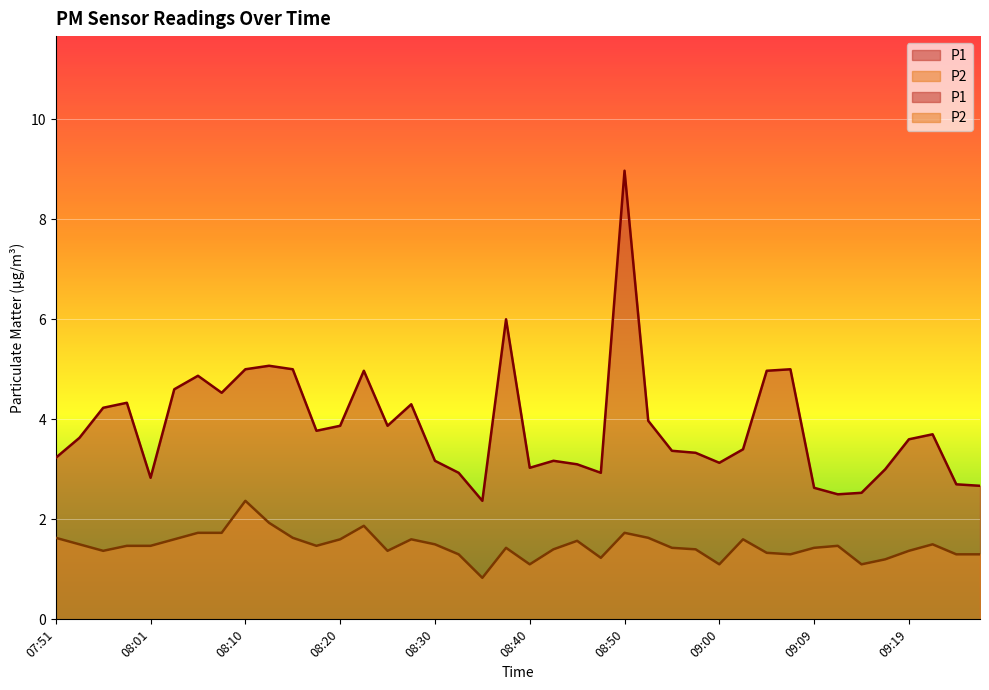

What is the label of the 19th point from the right?

08:42